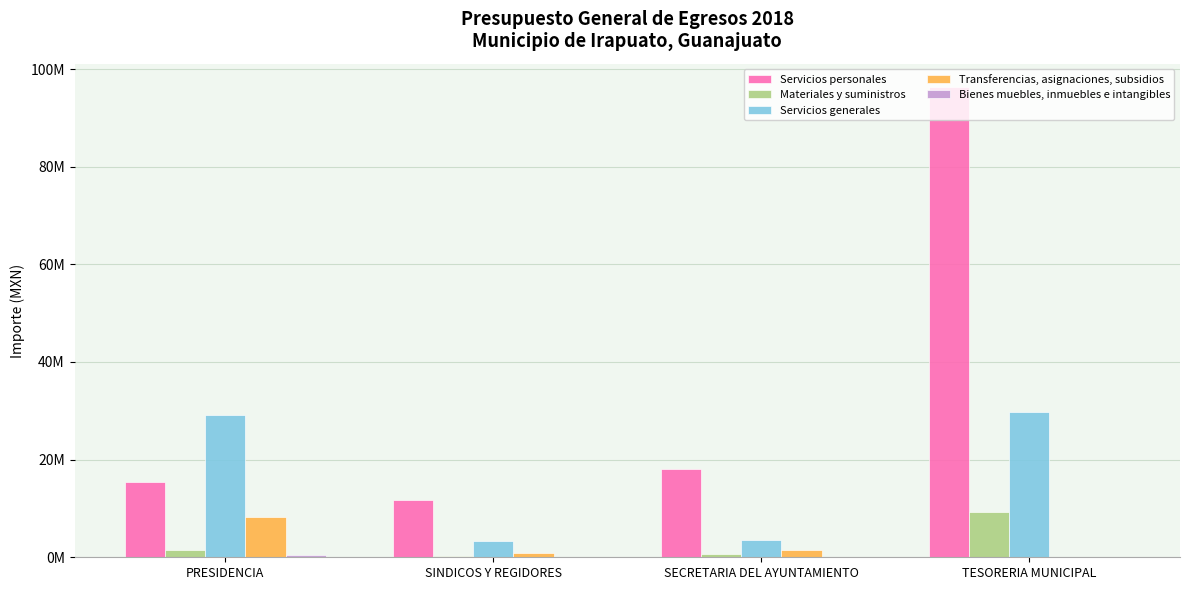

At which label does Servicios personales first exceed 18048047?

SECRETARIA DEL AYUNTAMIENTO